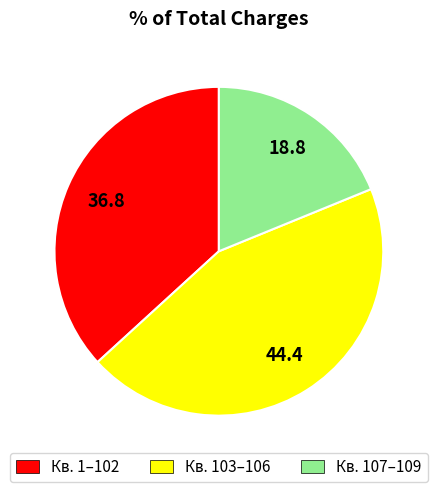

Is there any slice that represents more than half of the pie?

No